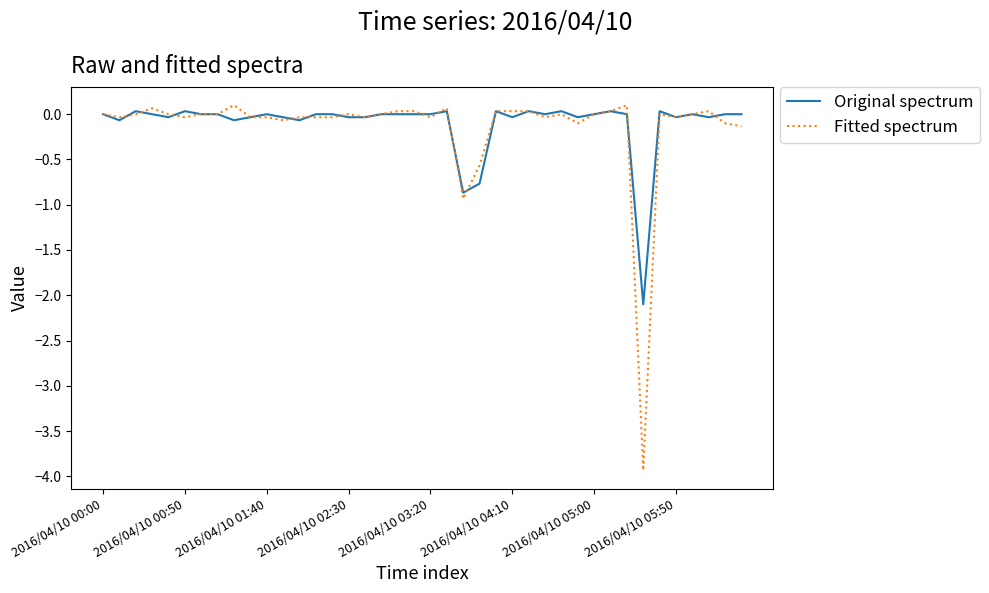

Which series has the largest range (max minus min)?

Fitted spectrum